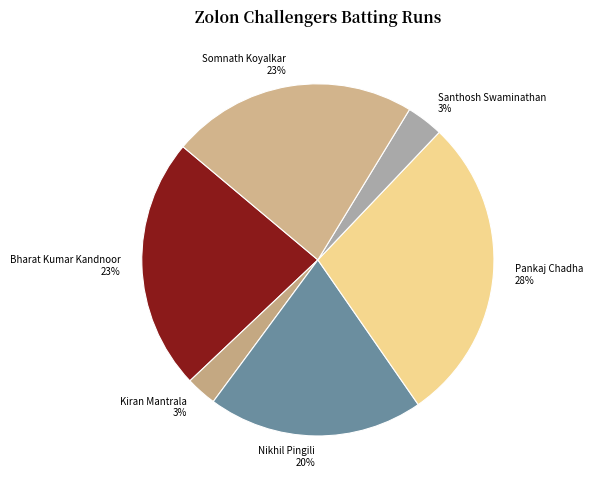

How many slices are in this pie chart?

6